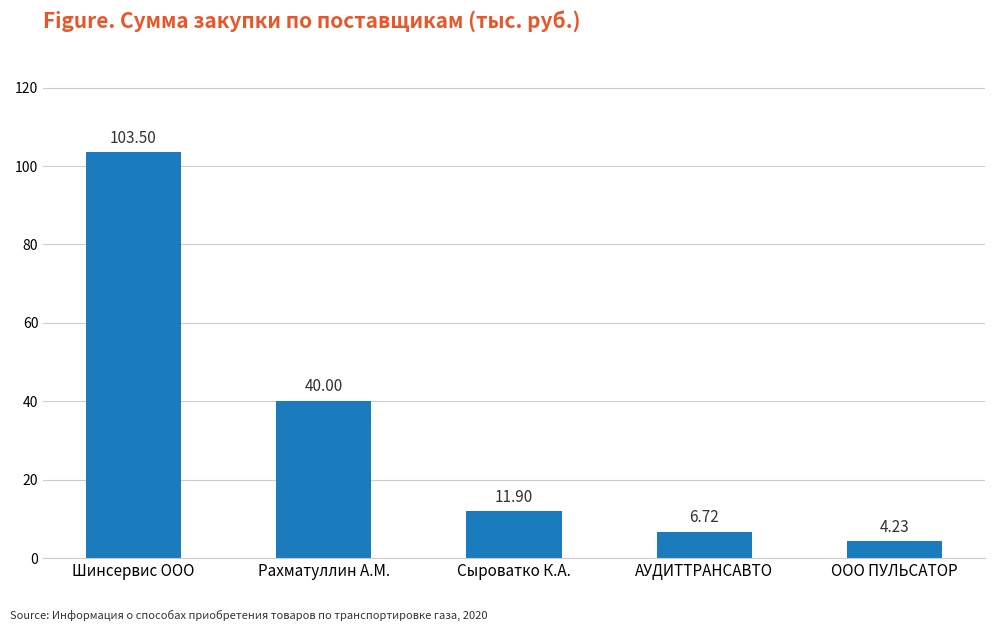

Rank the categories by value from highest to lowest.

Шинсервис ООО, Рахматуллин А.М., Сыроватко К.А., АУДИТТРАНСАВТО, ООО ПУЛЬСАТОР